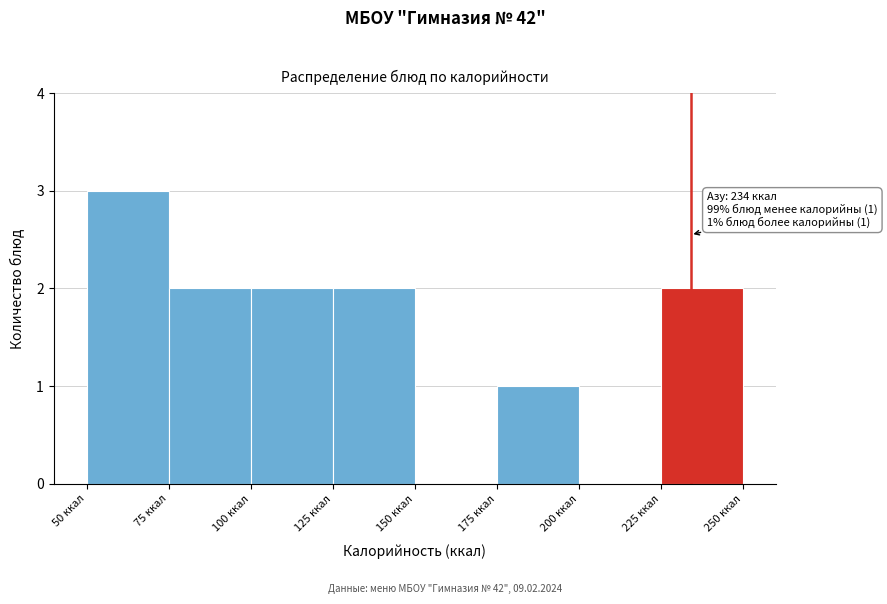

Which range on the x-axis has the tallest bar?

50 to 75